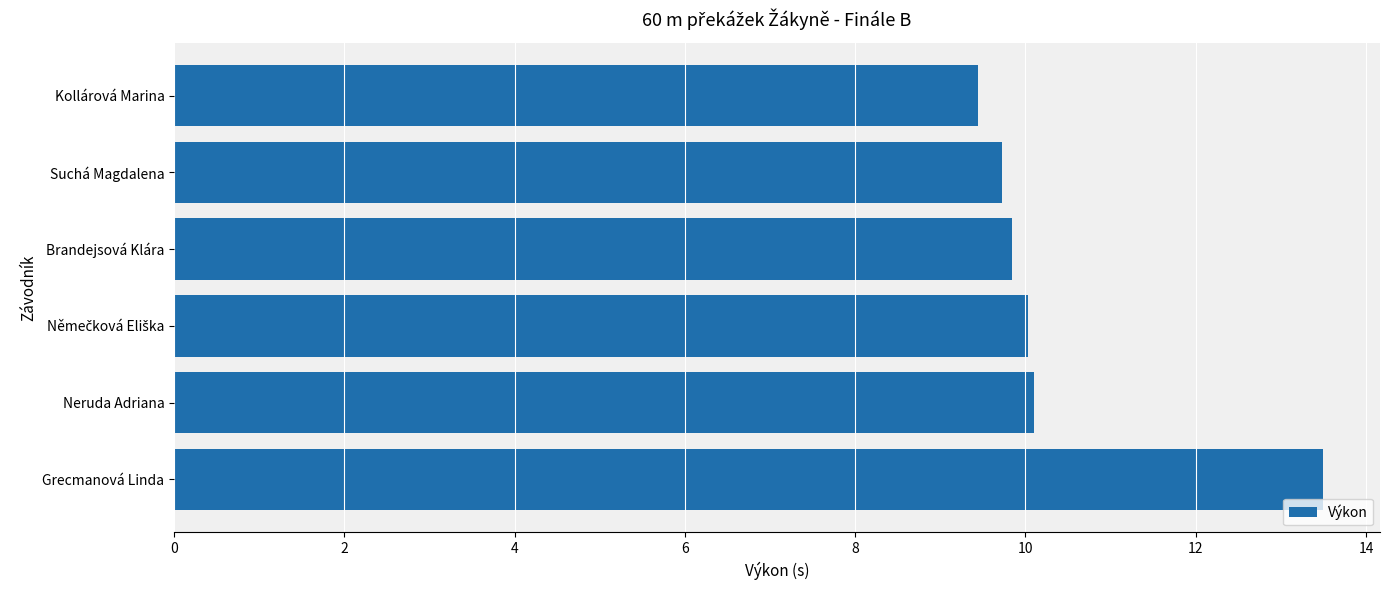

How many values are below 10?

3